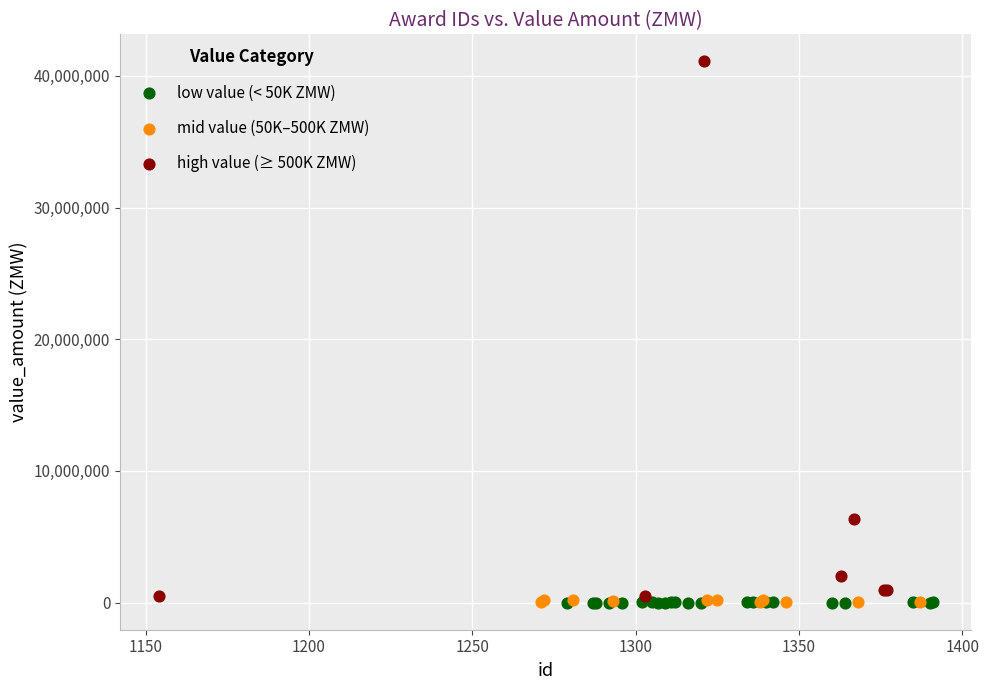

Which series reaches the maximum Y coordinate?

high value (≥ 500K ZMW)